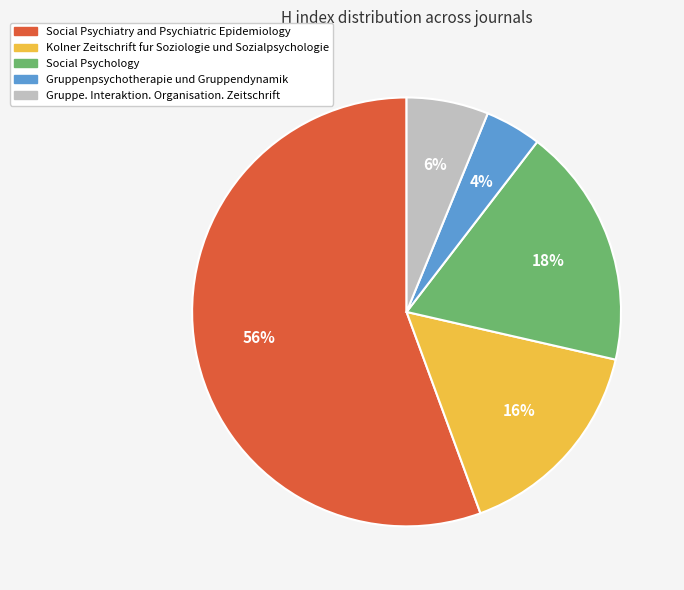

The Social Psychiatry and Psychiatric Epidemiology slice represents 56% of the pie. True or false?

True